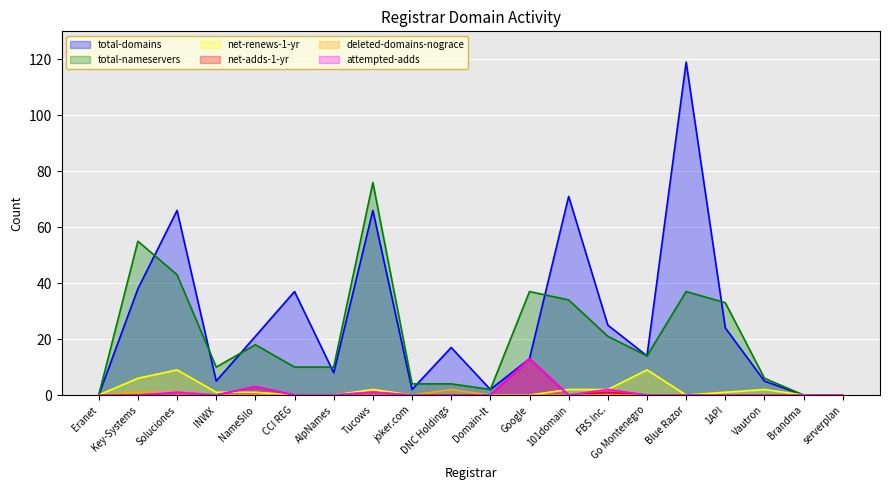

What is the label of the 5th point from the right?

Blue Razor